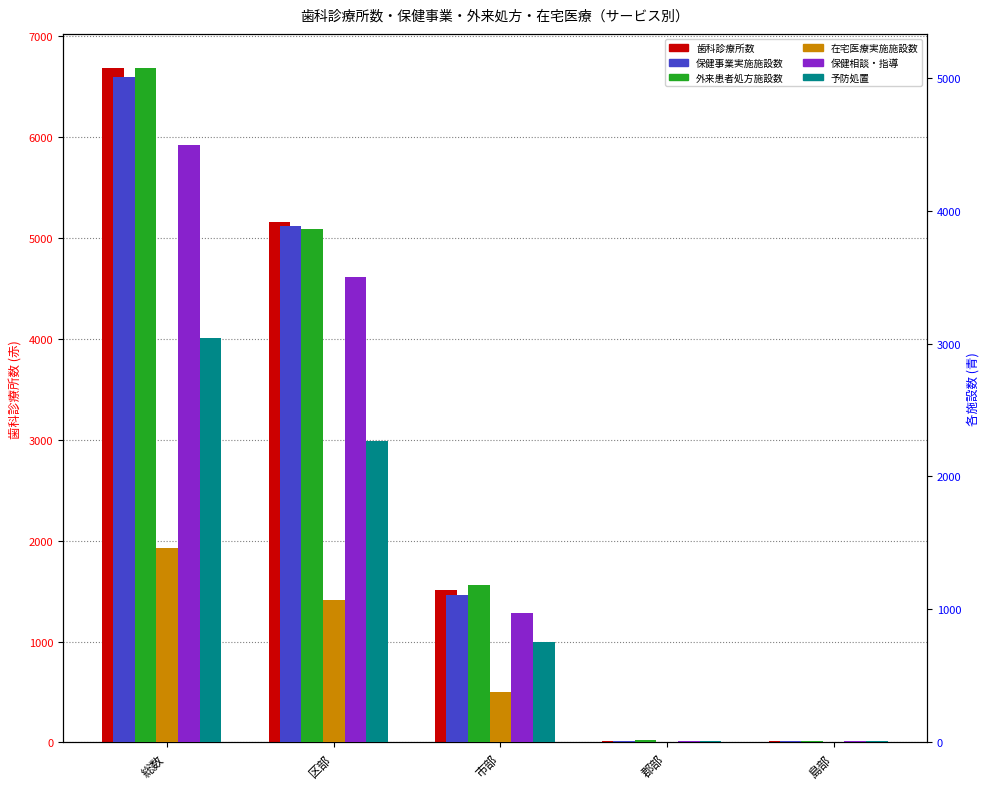

Are the bars grouped side by side (vs. stacked)?

Yes